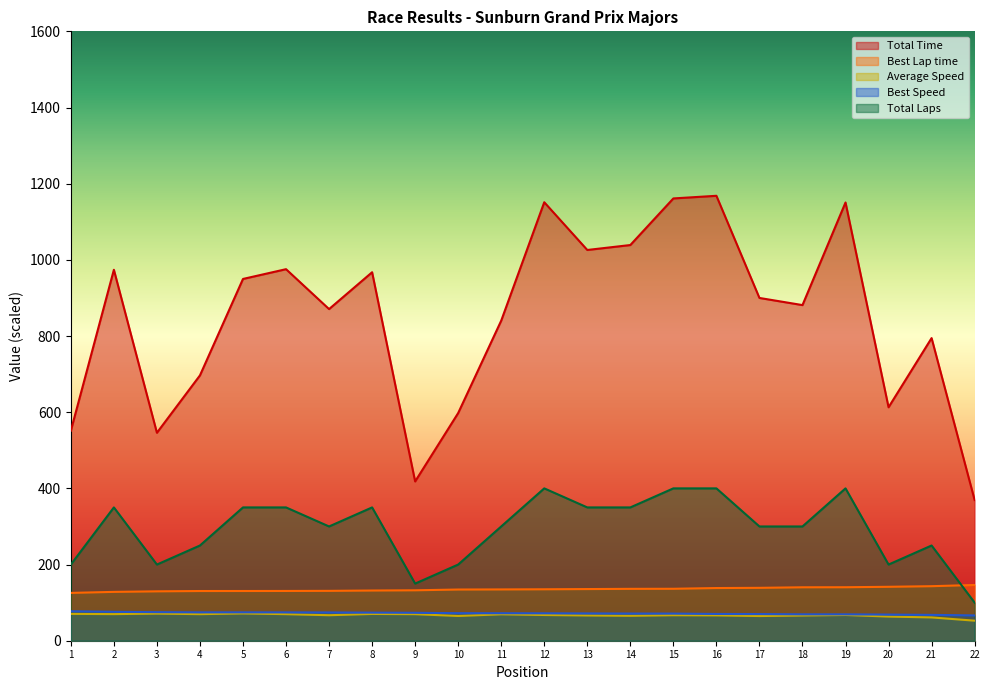

Is the value of Total Time at 8 greater than the value of Total Laps at 6?

Yes